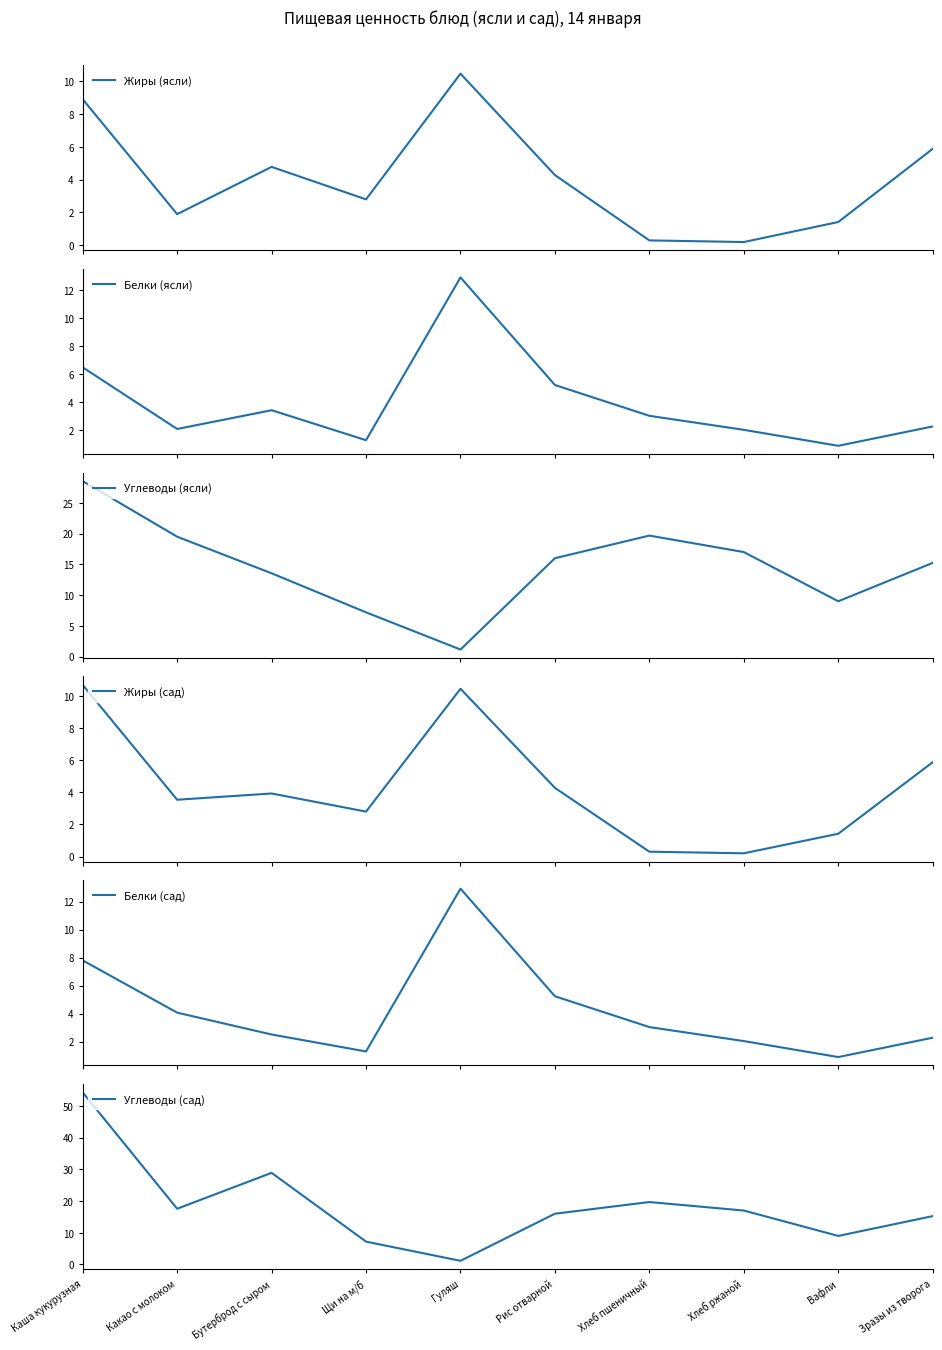

How many categories are shown in the chart?

10